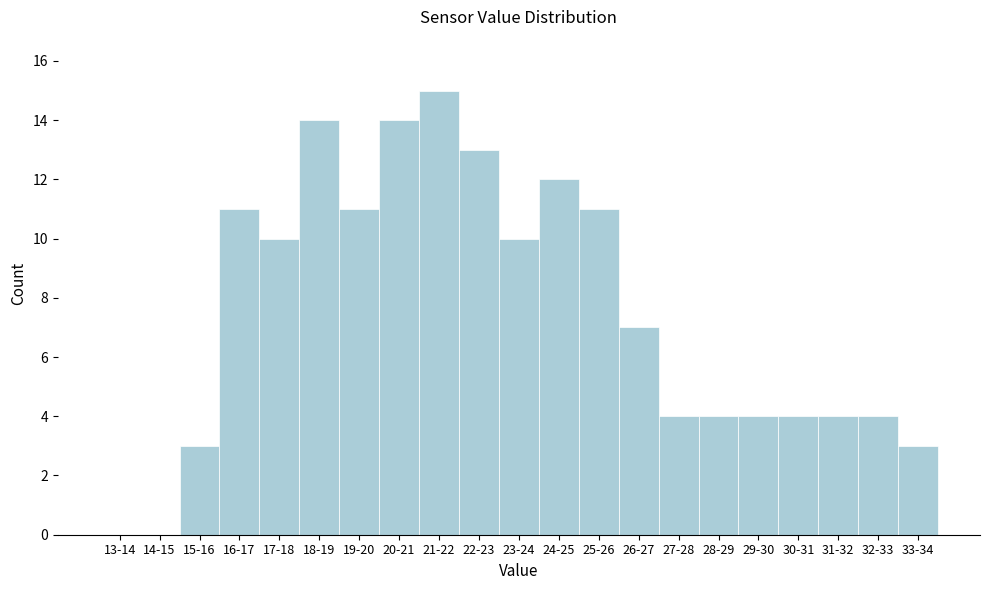

Reading left to right, what are all the values shown in this chart?

13-14=0	14-15=0	15-16=3	16-17=11	17-18=10	18-19=14	19-20=11	20-21=14	21-22=15	22-23=13	23-24=10	24-25=12	25-26=11	26-27=7	27-28=4	28-29=4	29-30=4	30-31=4	31-32=4	32-33=4	33-34=3